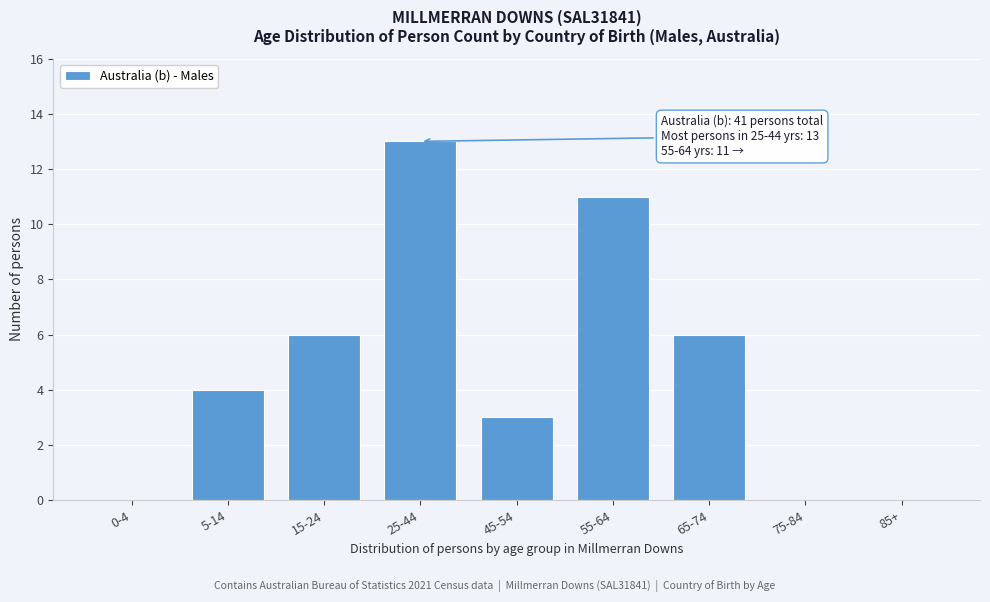

Reading right to left, transcribe all the data shown in this chart.

85+=0	75-84=0	65-74=6	55-64=11	45-54=3	25-44=13	15-24=6	5-14=4	0-4=0